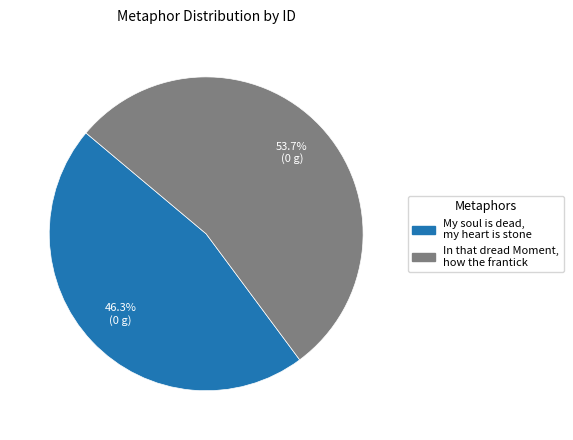

Between My soul is dead, my heart is stone and In that dread Moment, how the frantick, which is larger?

In that dread Moment, how the frantick